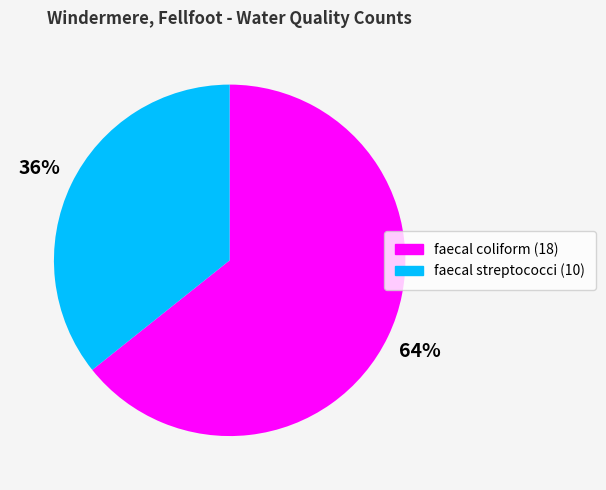

Is there a majority slice in this chart?

Yes